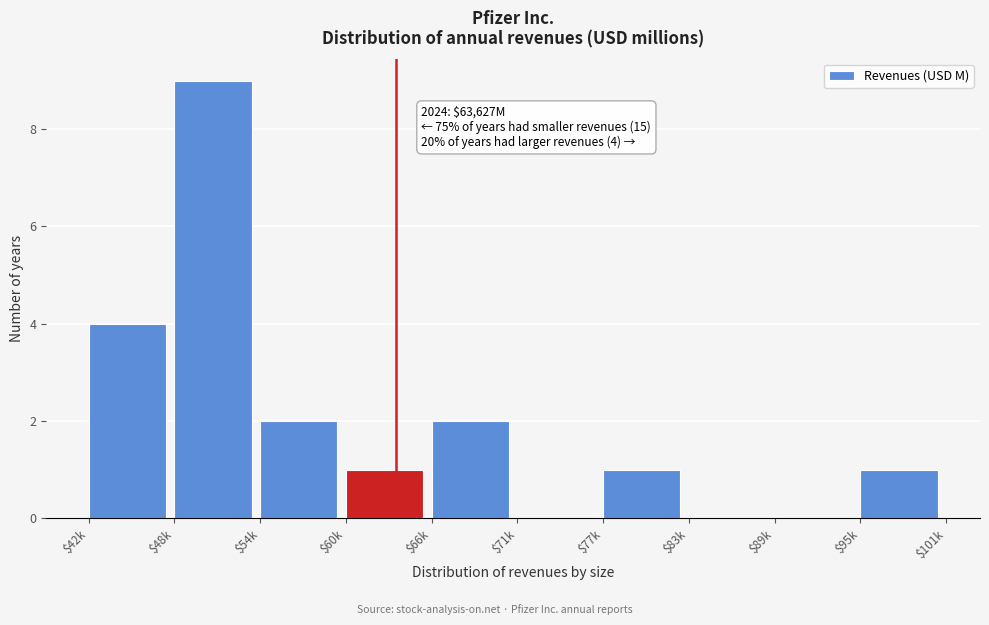

True or false: the data shows 3 at $54k.

False